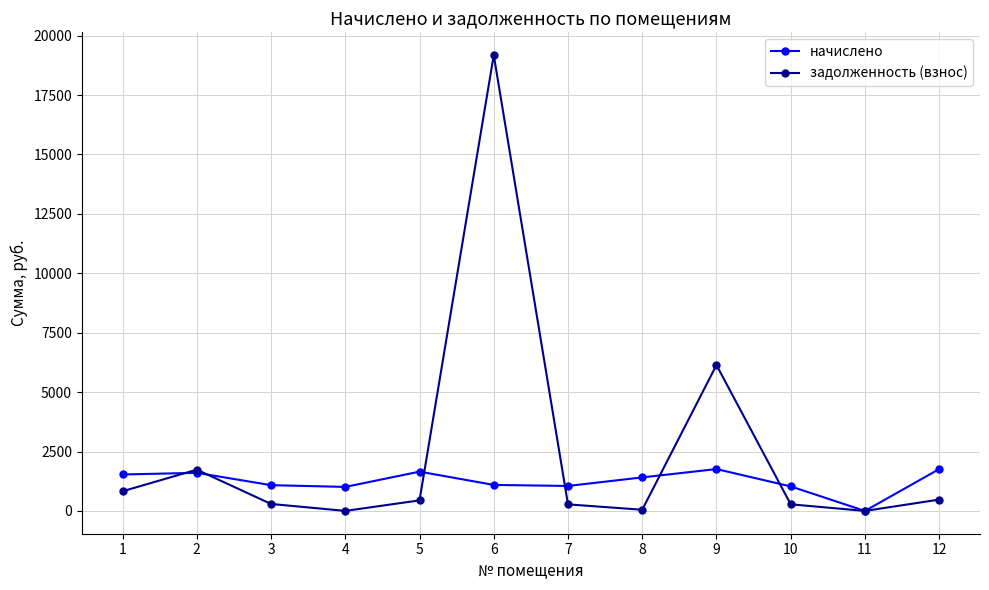

What is the difference between the maximum and second lowest values in the начислено series?

751.2